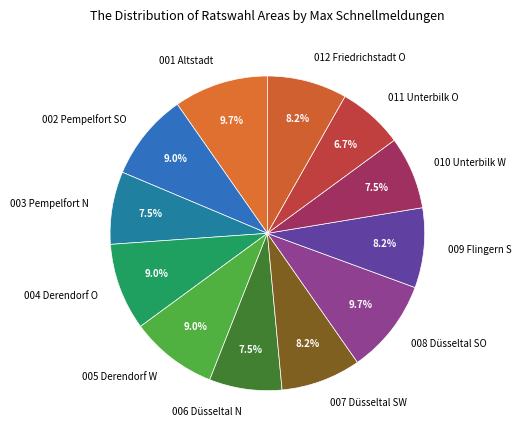

Does 008 Düsseltal SO account for over 50% of the chart?

No